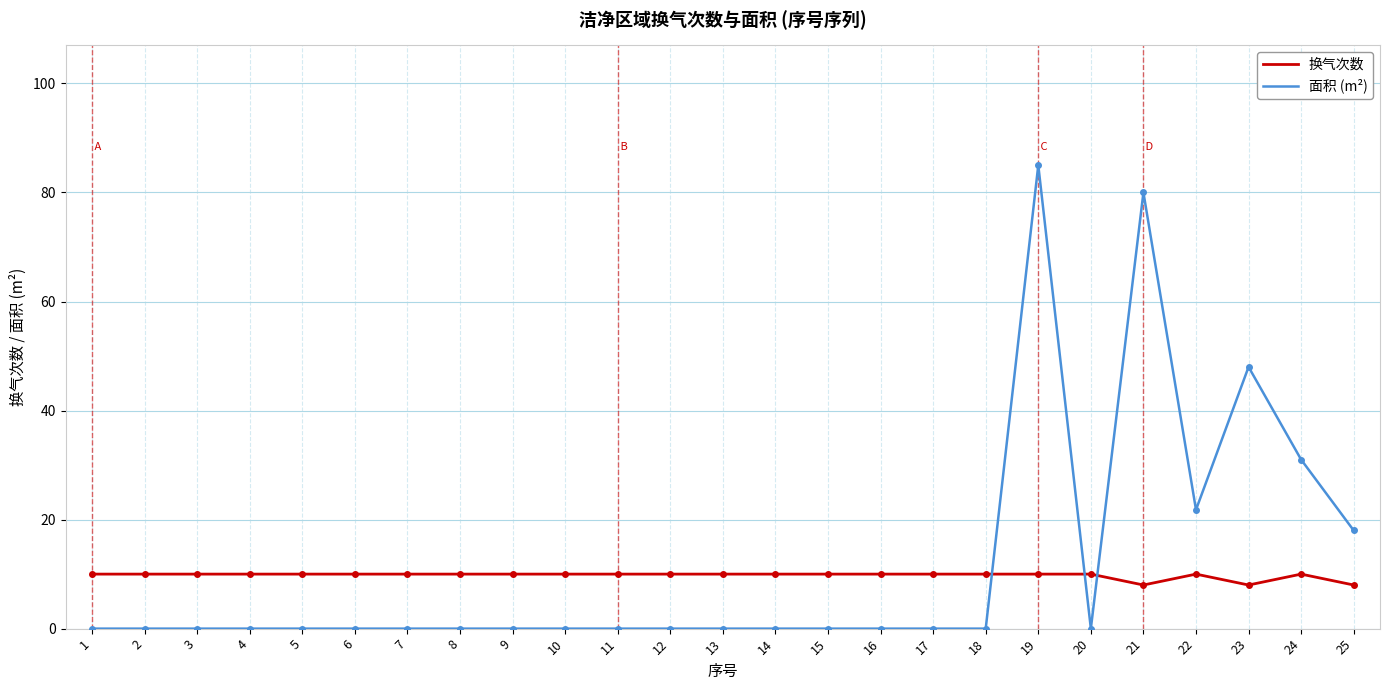

What is the average value of the 面积 (m²) series?

11.4